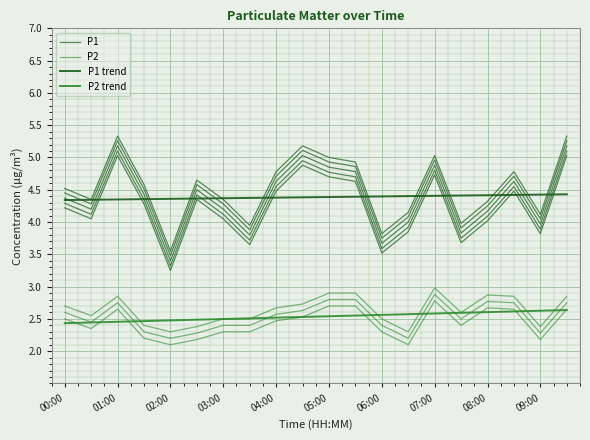

True or false: P1 trend and P1 intersect in this chart.

True